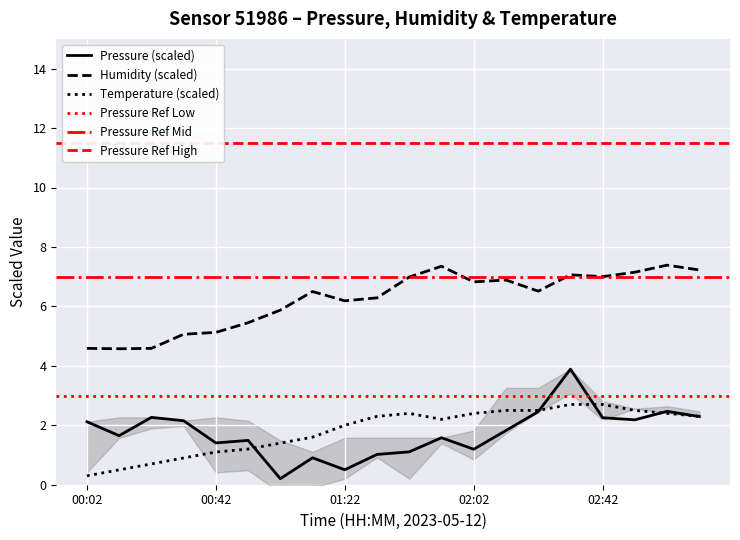

What is the value of the pressure point at the 14th from the left?

1.8